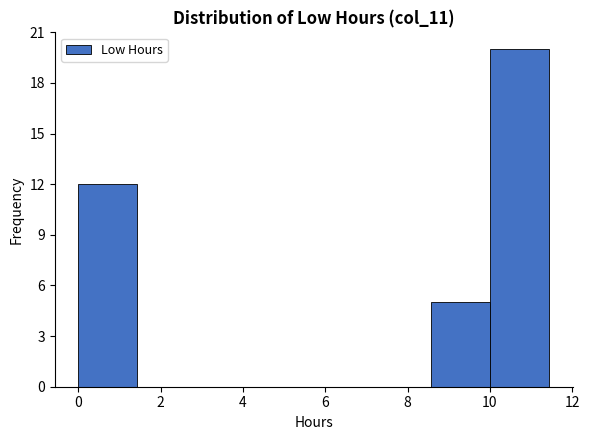

Reading left to right, list every bar in this chart as the range it spans on the x-axis followed by its height. Neither the bar edges nor the heights are printed on the chart, so give them approximately, as read against the axes.

0.0 to 1.4: 12
1.4 to 2.8: 0
2.8 to 4.2: 0
4.2 to 5.8: 0
5.8 to 7.2: 0
7.2 to 8.6: 0
8.6 to 10.0: 5
10.0 to 11.4: 20